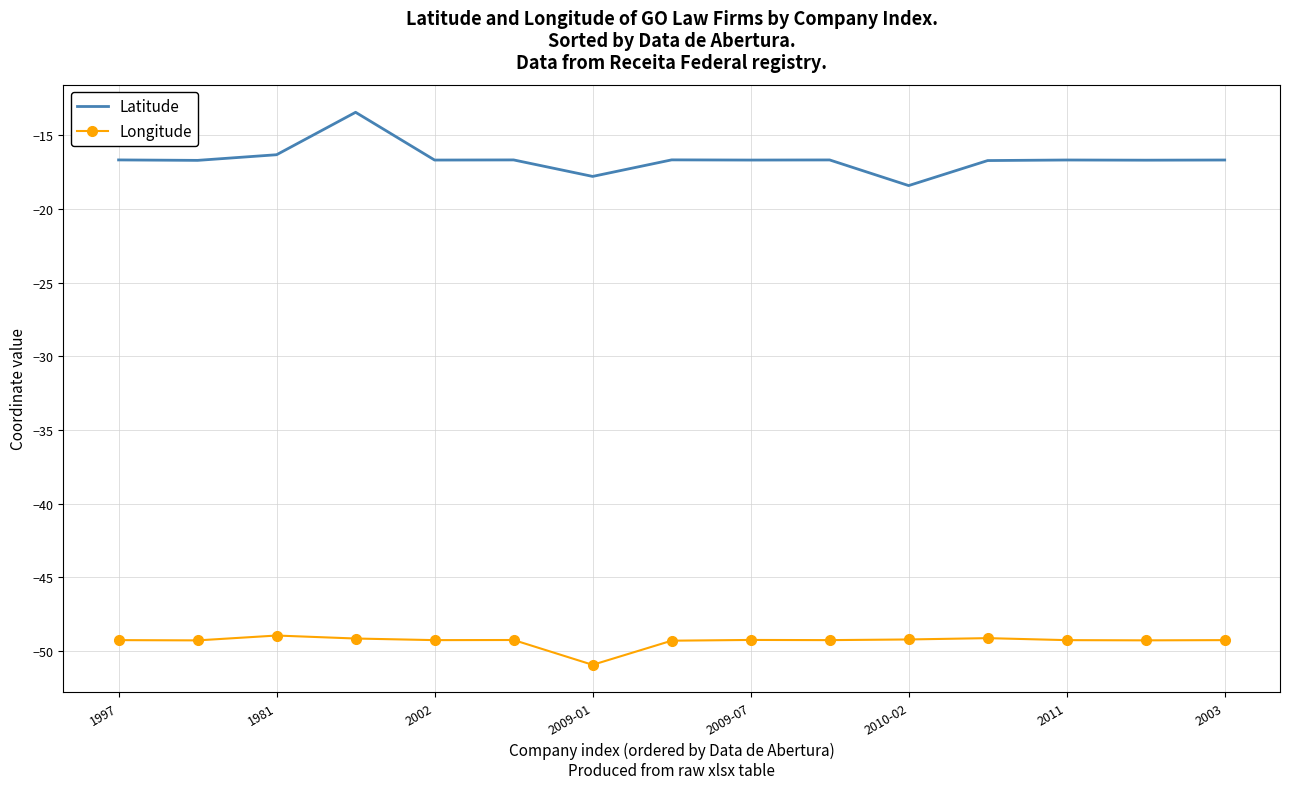

What is the highest value of the Longitude series?

-48.9